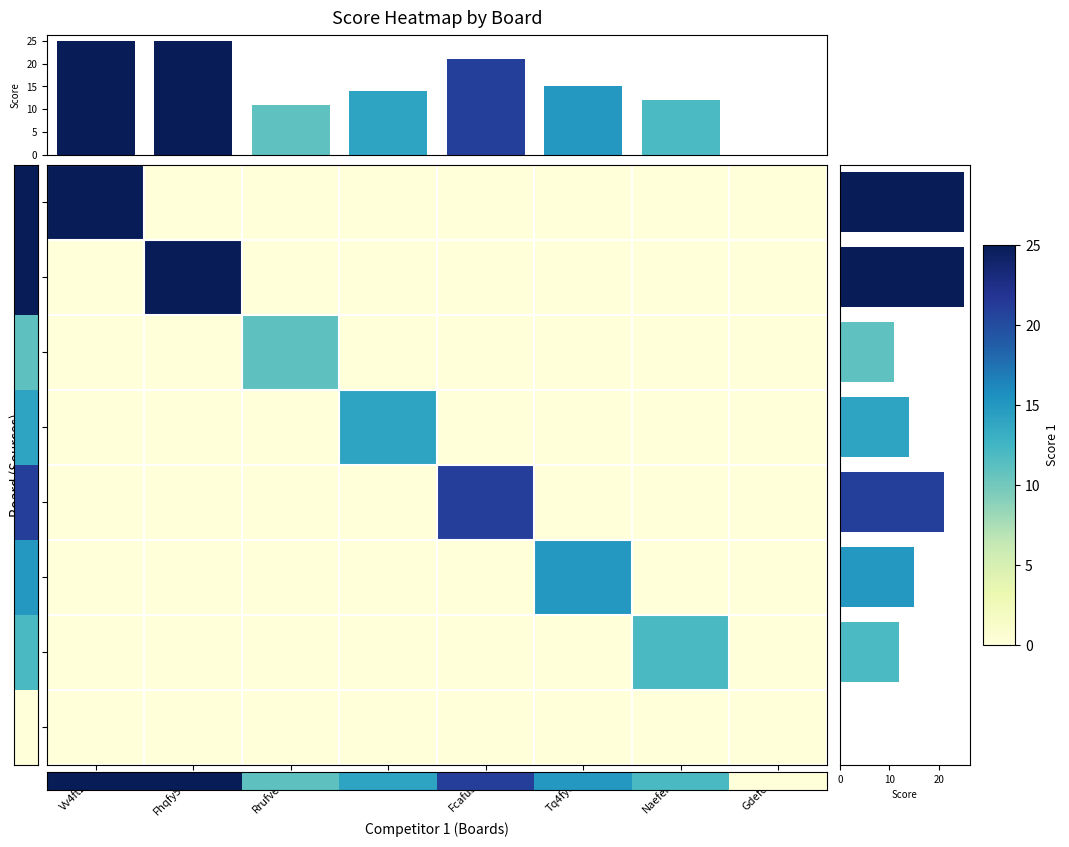

Where does the Score 1 series first go above 15?

1